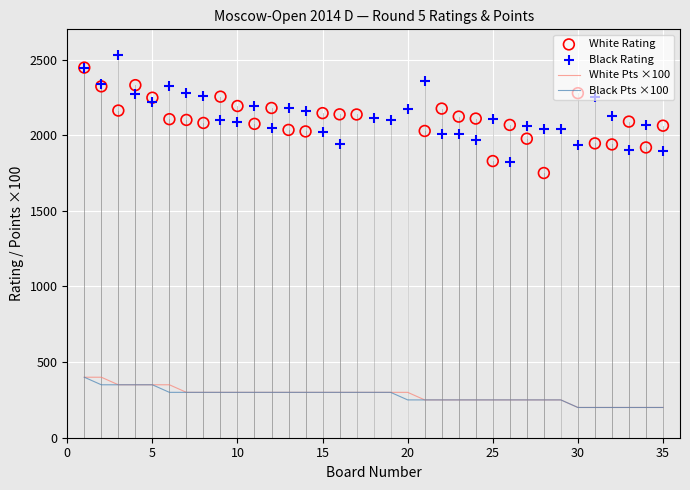

Which series contains the highest Y value?

Black Rating